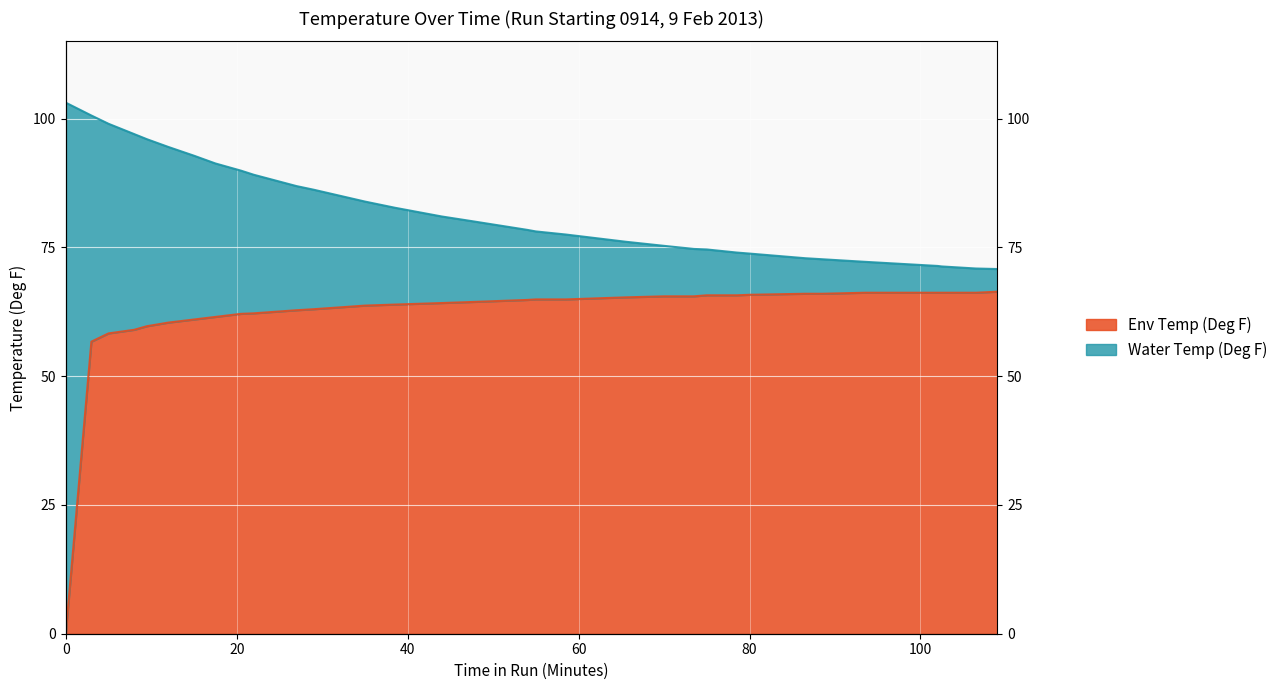

What is the value of the Env Temp (Deg F) point at the 10th from the left?

62.2